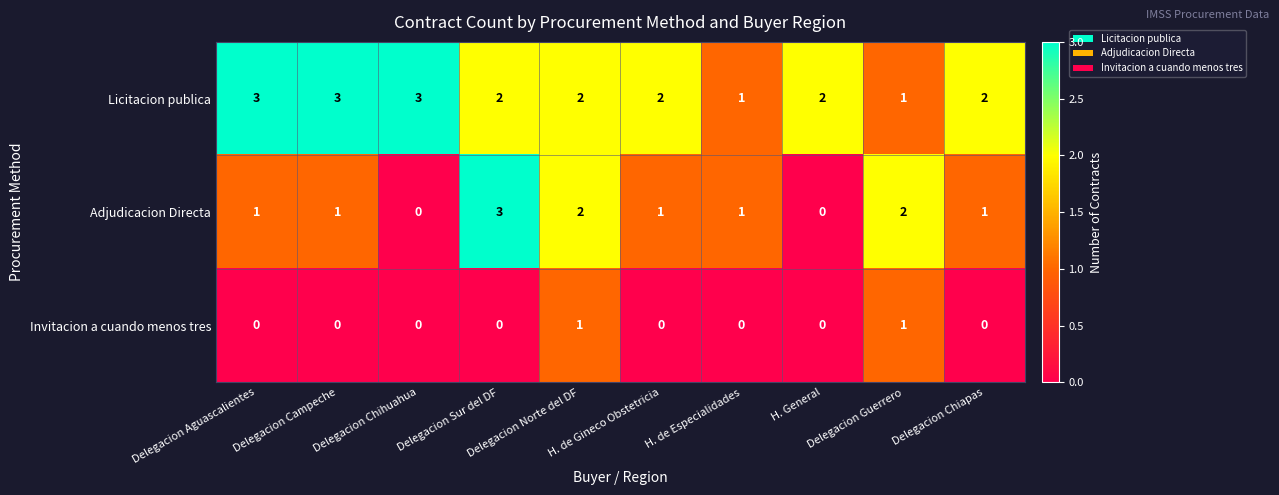

At how many categories does at least one series exceed 0?

10